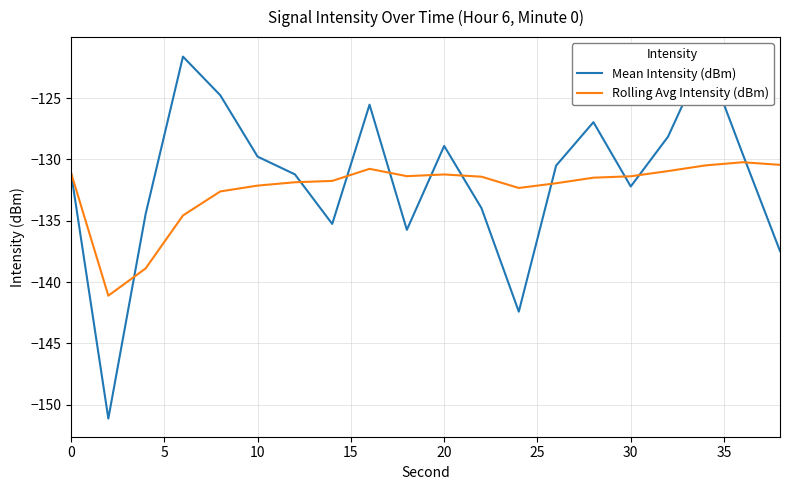

Which series ends up on top after the final intersection of Rolling Avg Intensity (dBm) and Mean Intensity (dBm)?

Rolling Avg Intensity (dBm)